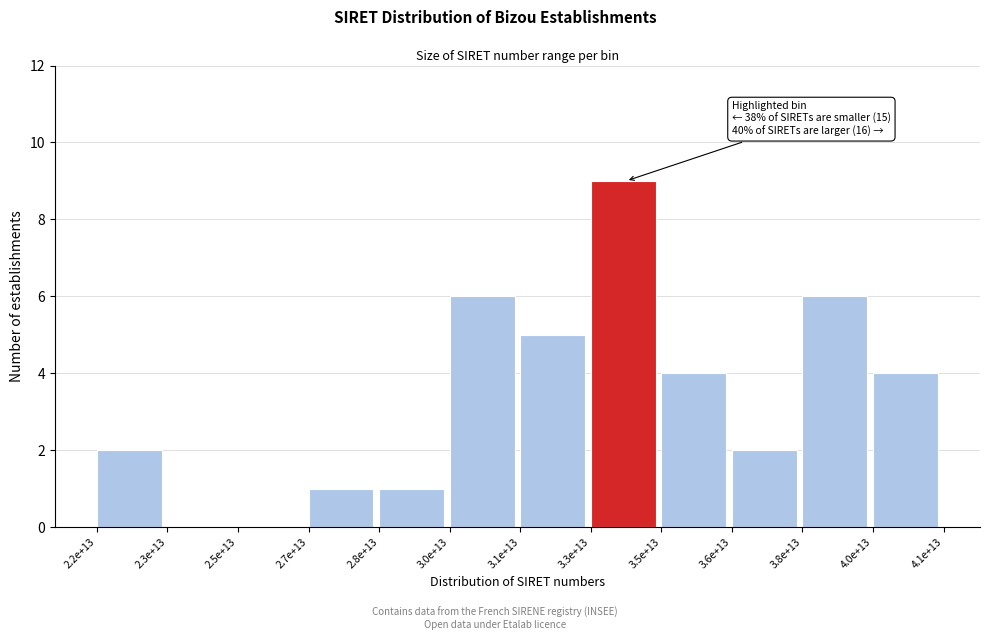

Reading left to right, list all the values displayed in this chart.

2.2e+13=2	2.3e+13=0	2.5e+13=0	2.7e+13=1	2.8e+13=1	3.0e+13=6	3.1e+13=5	3.3e+13=9	3.5e+13=4	3.6e+13=2	3.8e+13=6	4.0e+13=4